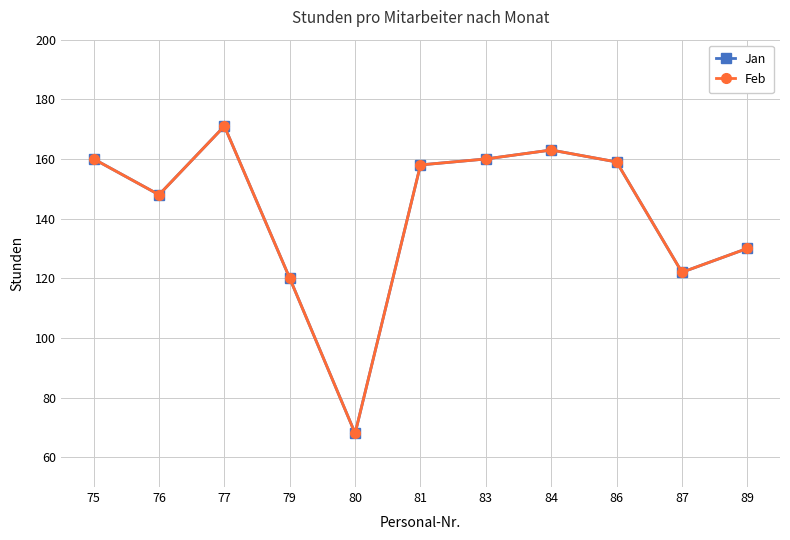

Does the chart display data point markers on the line(s)?

Yes